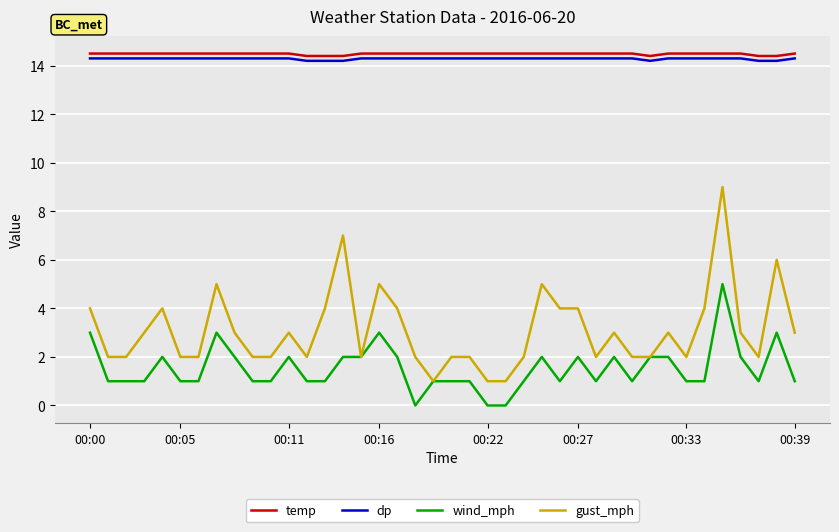

What are all the series names shown in the legend?

temp, dp, wind_mph, gust_mph